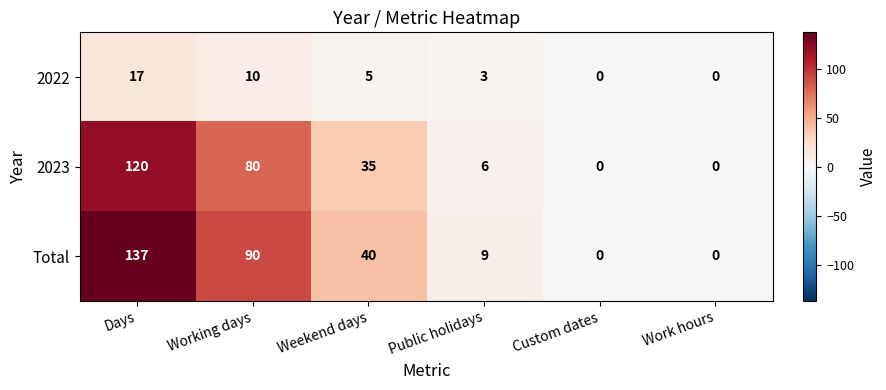

What is the difference between the second highest and minimum values in the 2023 series?

80